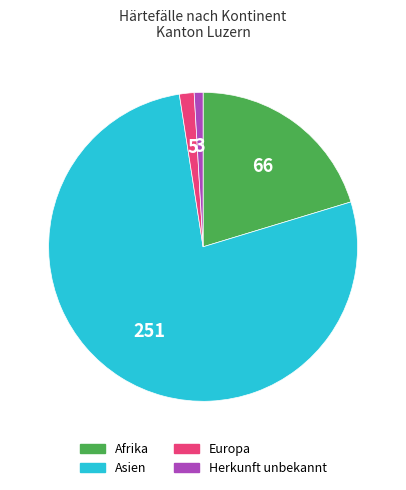

Does Asien represent more than half of the total?

Yes